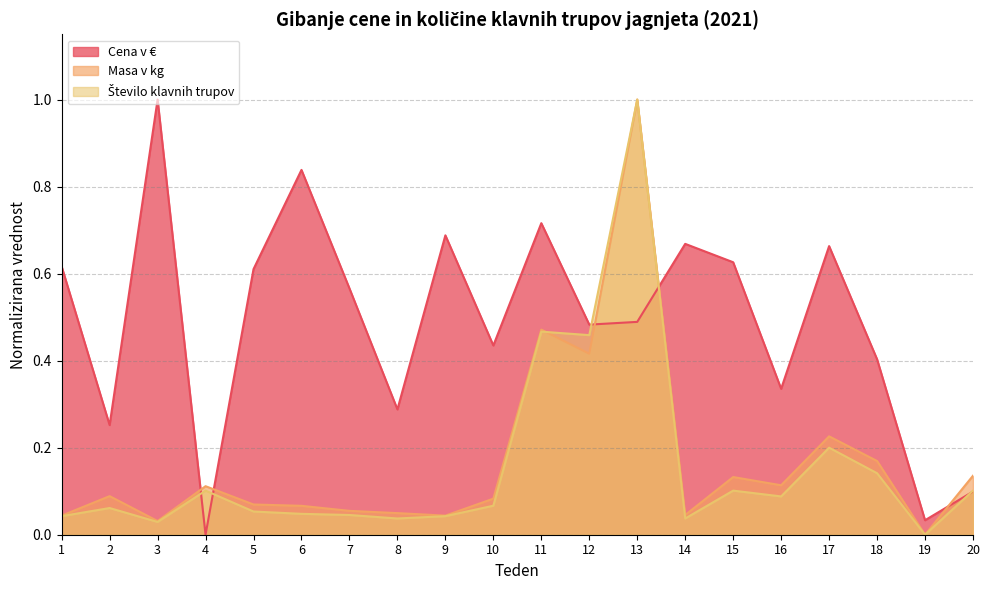

At which label does Masa v kg reach its peak?

13